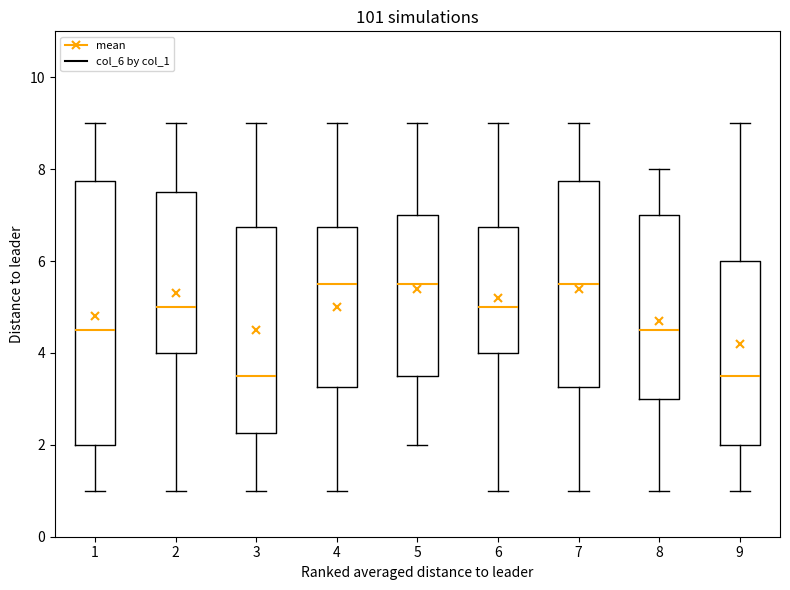

Reading left to right, read every box against the y-axis: the position of its median line, the range the box covers, and the ends of its whiskers. The values are not printed on the chart, so give them approximately, as read against the axis.

1: median 4.6, box 2.0 to 7.8, whiskers 1.0 to 9.0
2: median 5.0, box 4.0 to 7.6, whiskers 1.0 to 9.0
3: median 3.6, box 2.2 to 6.8, whiskers 1.0 to 9.0
4: median 5.6, box 3.2 to 6.8, whiskers 1.0 to 9.0
5: median 5.6, box 3.6 to 7.0, whiskers 2.0 to 9.0
6: median 5.0, box 4.0 to 6.8, whiskers 1.0 to 9.0
7: median 5.6, box 3.2 to 7.8, whiskers 1.0 to 9.0
8: median 4.6, box 3.0 to 7.0, whiskers 1.0 to 8.0
9: median 3.6, box 2.0 to 6.0, whiskers 1.0 to 9.0